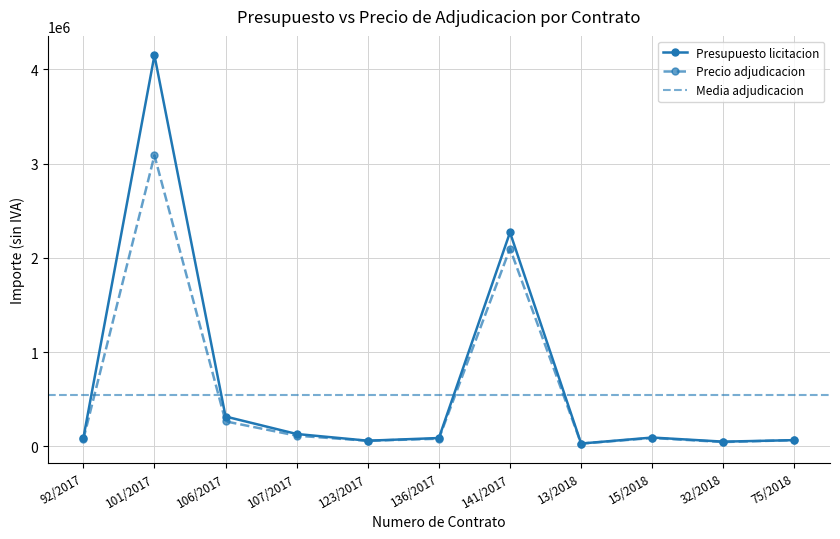

Does the chart display data point markers on the line(s)?

Yes